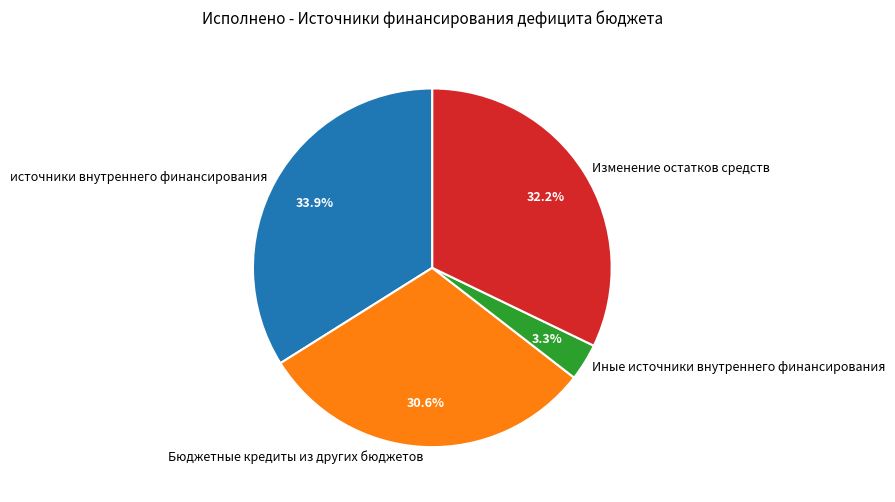

Which has a higher value, Иные источники внутреннего финансирования or Изменение остатков средств?

Изменение остатков средств